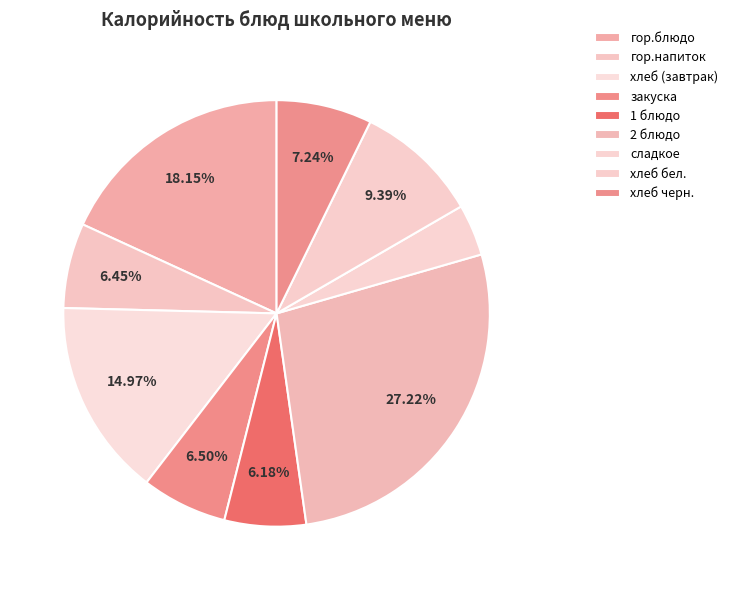

What portion of the pie excludes хлеб (завтрак)?

85.0%